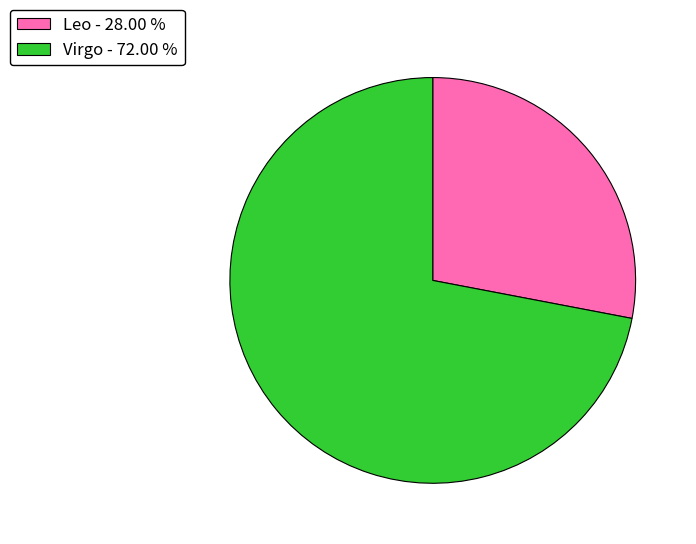

Which category has the smallest portion of the pie?

Leo - 28.00 %